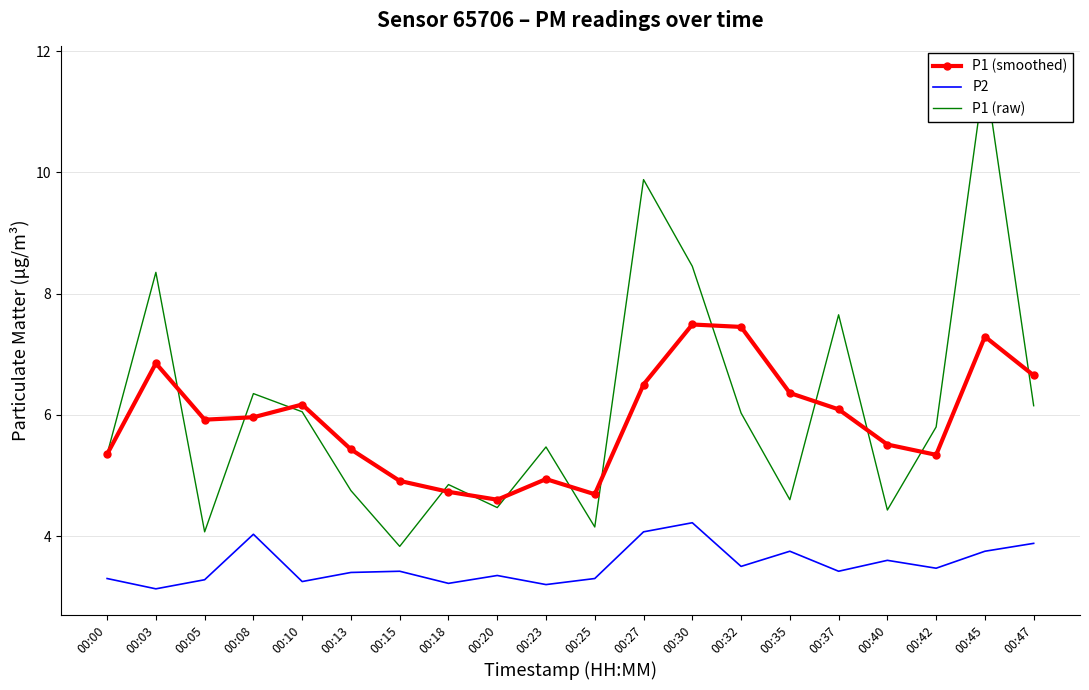

What is the total value across all series at 00:45?

22.7